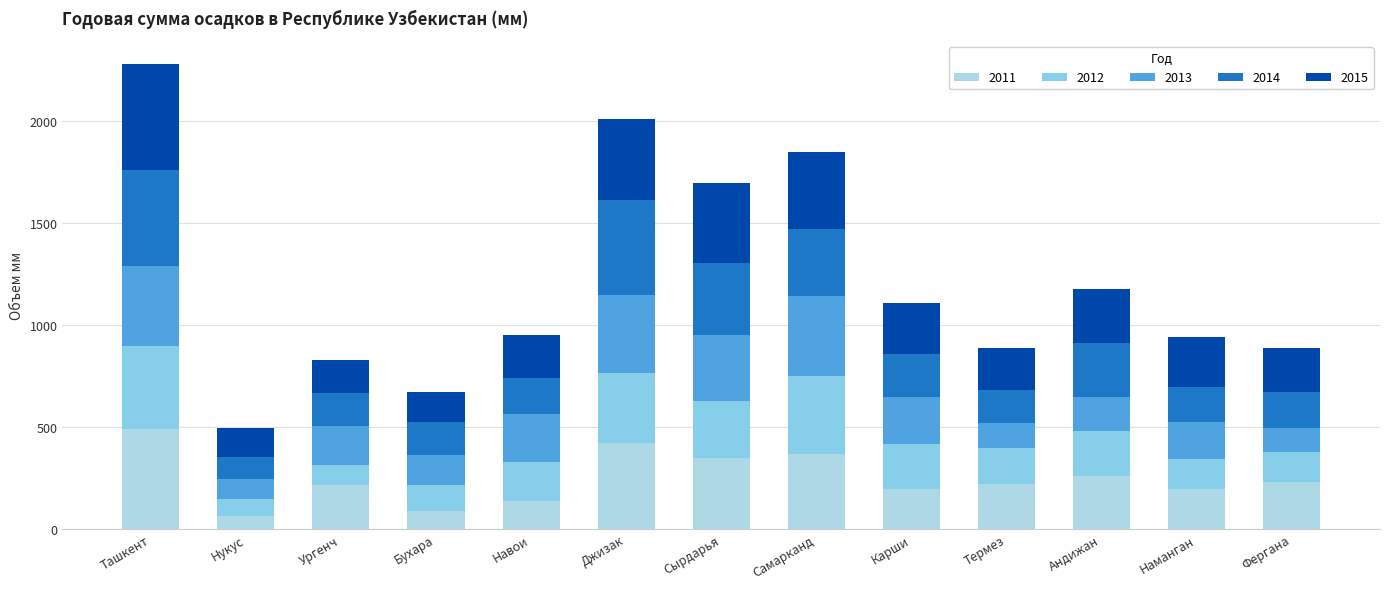

What is the total value across all series at Нукус?

493.2